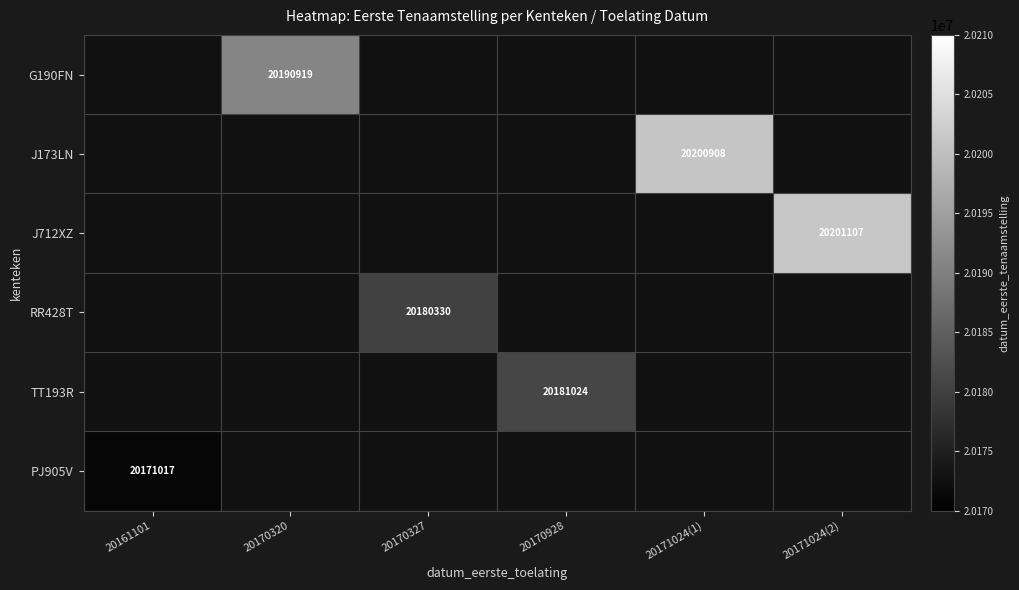

Which has a higher value, 20170320 or 20171024(1)?

20171024(1)